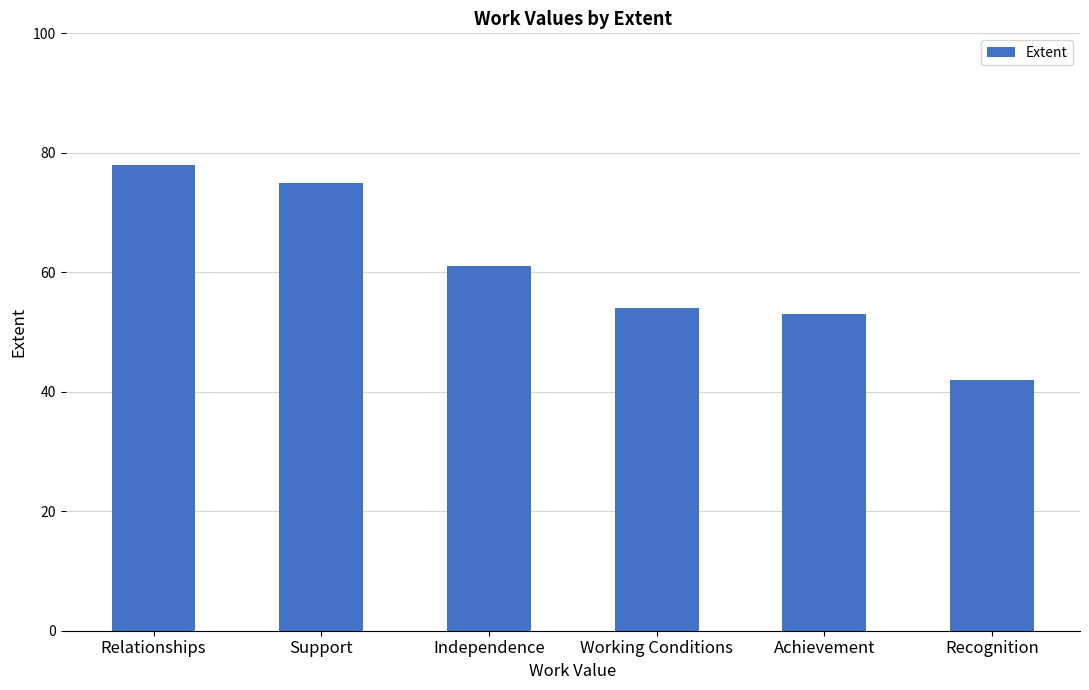

Count the number of data series in this chart.

1